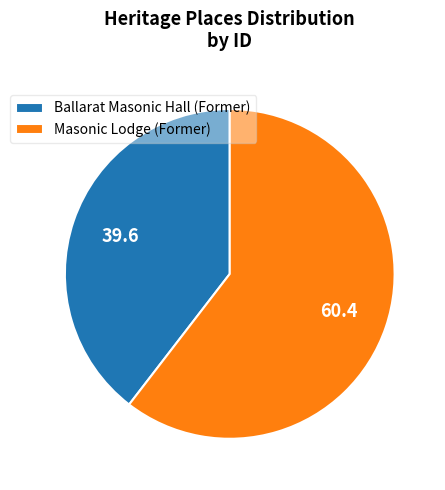

Count the number of slices in the pie.

2